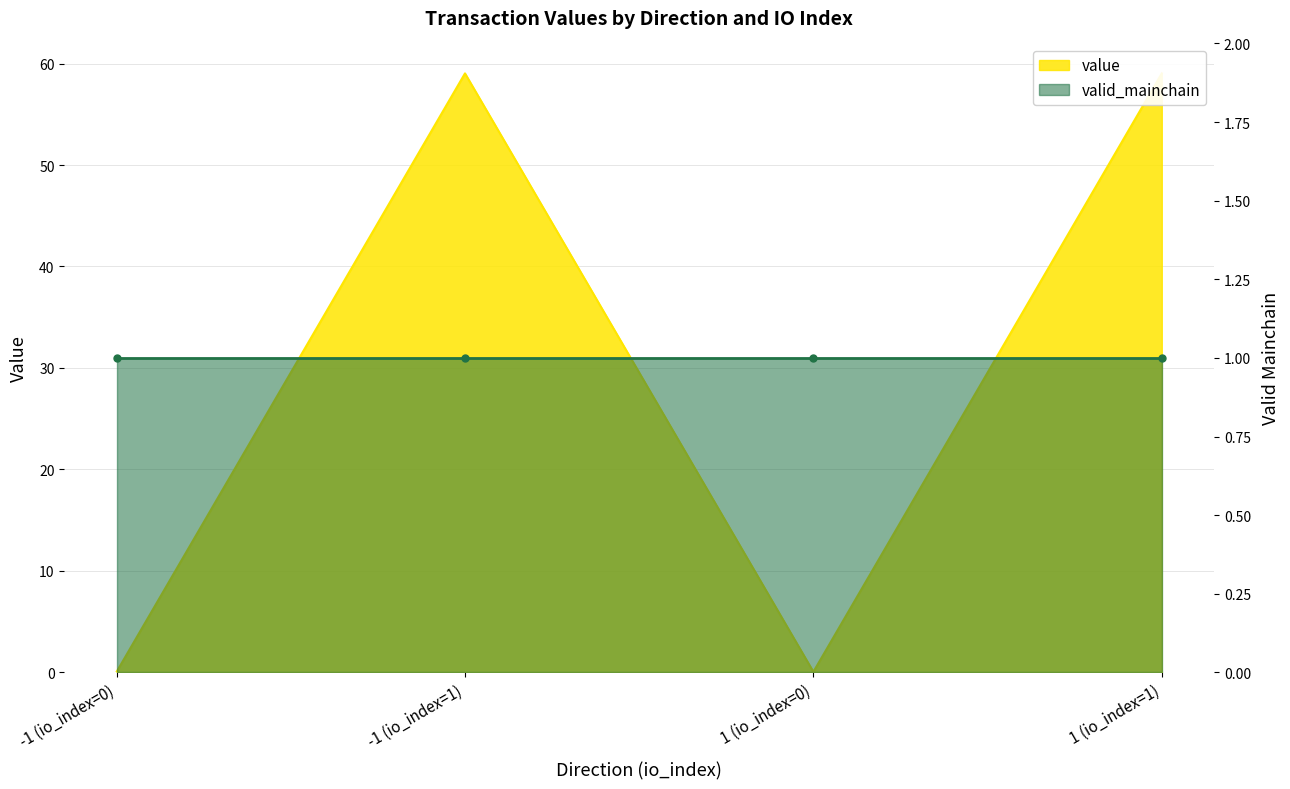

List the labels in order of value, largest first.

-1 (io_index=1), 1 (io_index=1), -1 (io_index=0), 1 (io_index=0)